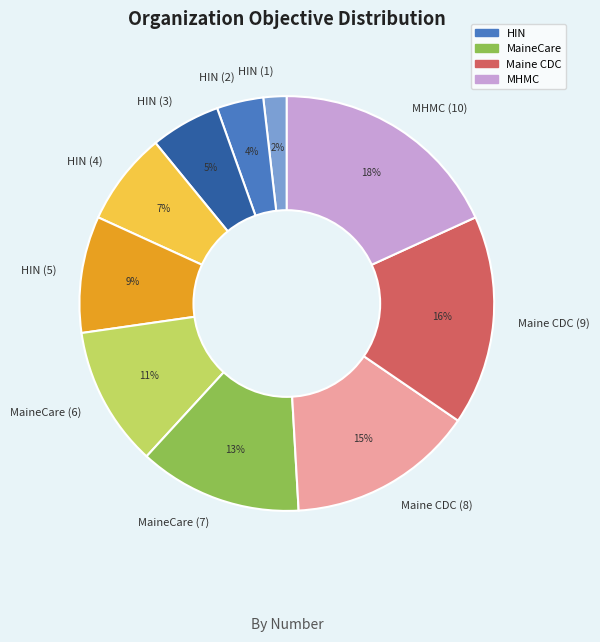

Rank the categories by value from lowest to highest.

HIN (1), HIN (2), HIN (3), HIN (4), HIN (5), MaineCare (6), MaineCare (7), Maine CDC (8), Maine CDC (9), MHMC (10)